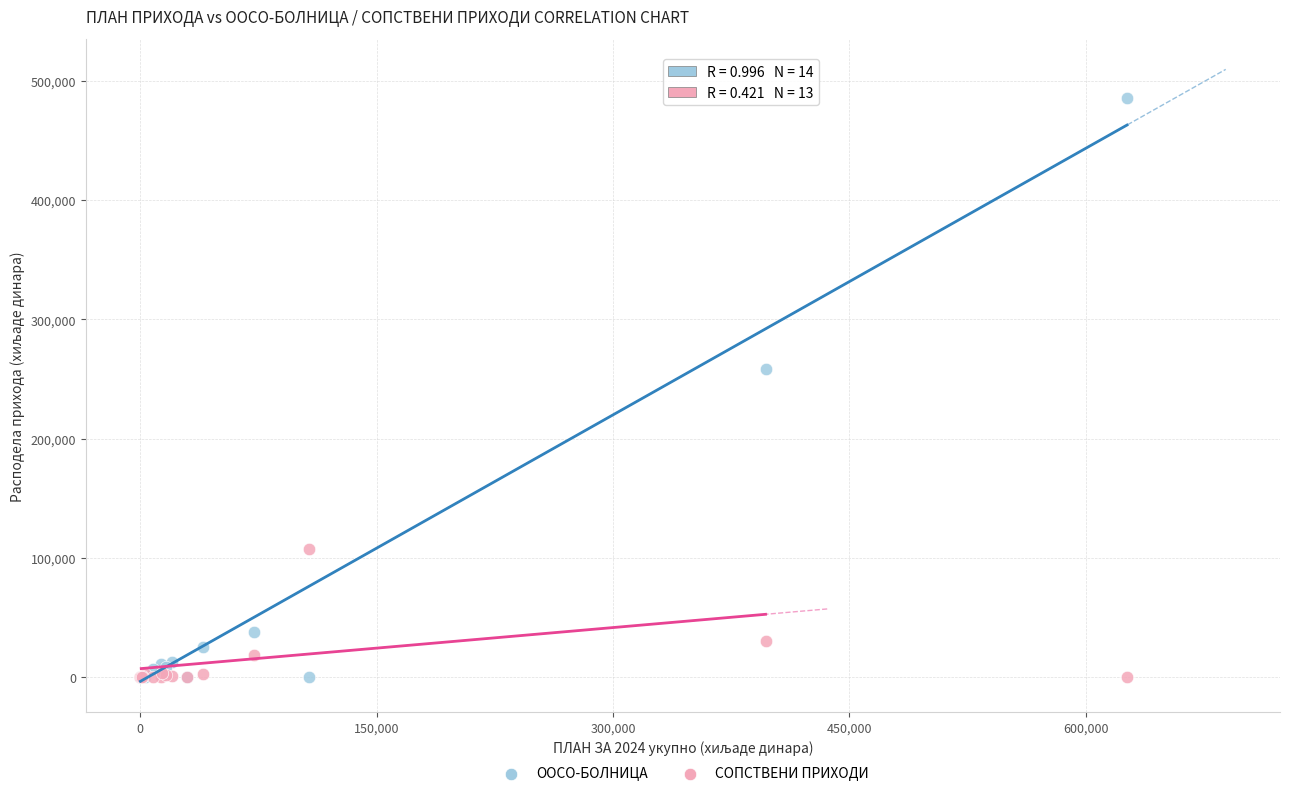

What are all the series names shown in the legend?

ООСО-БОЛНИЦА, СОПСТВЕНИ ПРИХОДИ